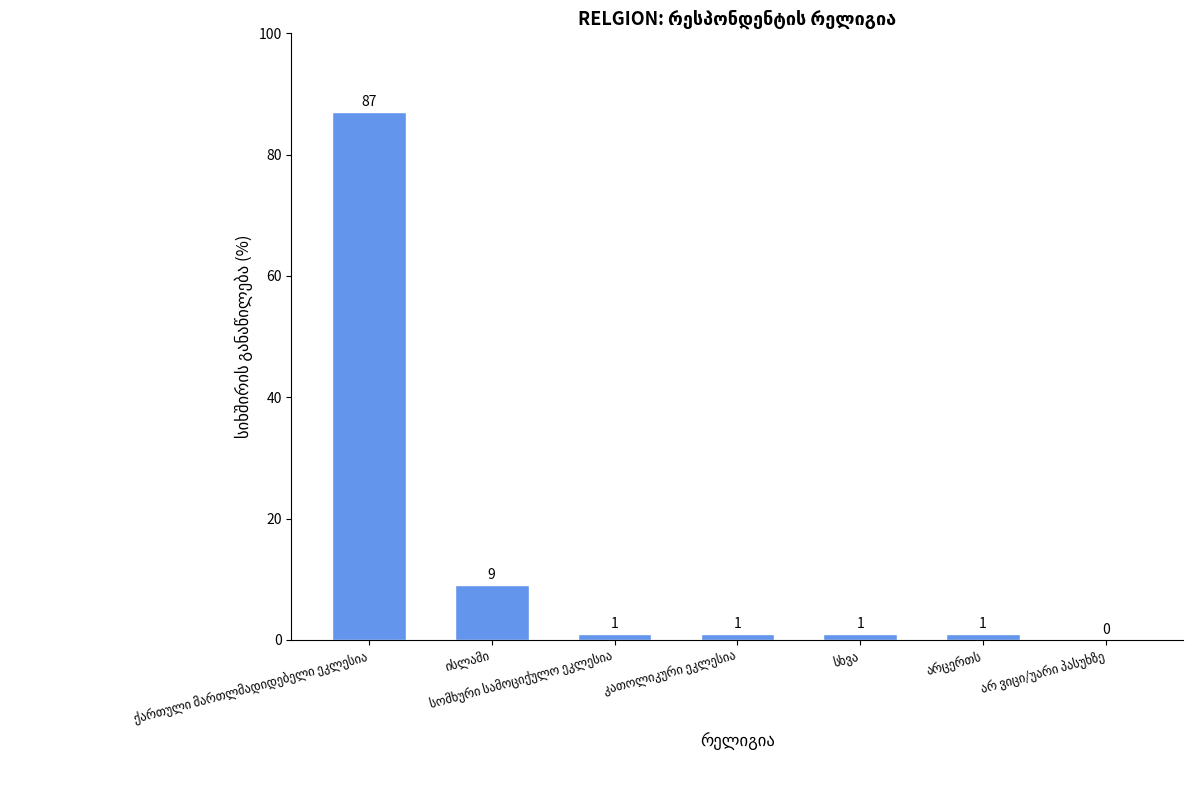

How many positive values are there?

6